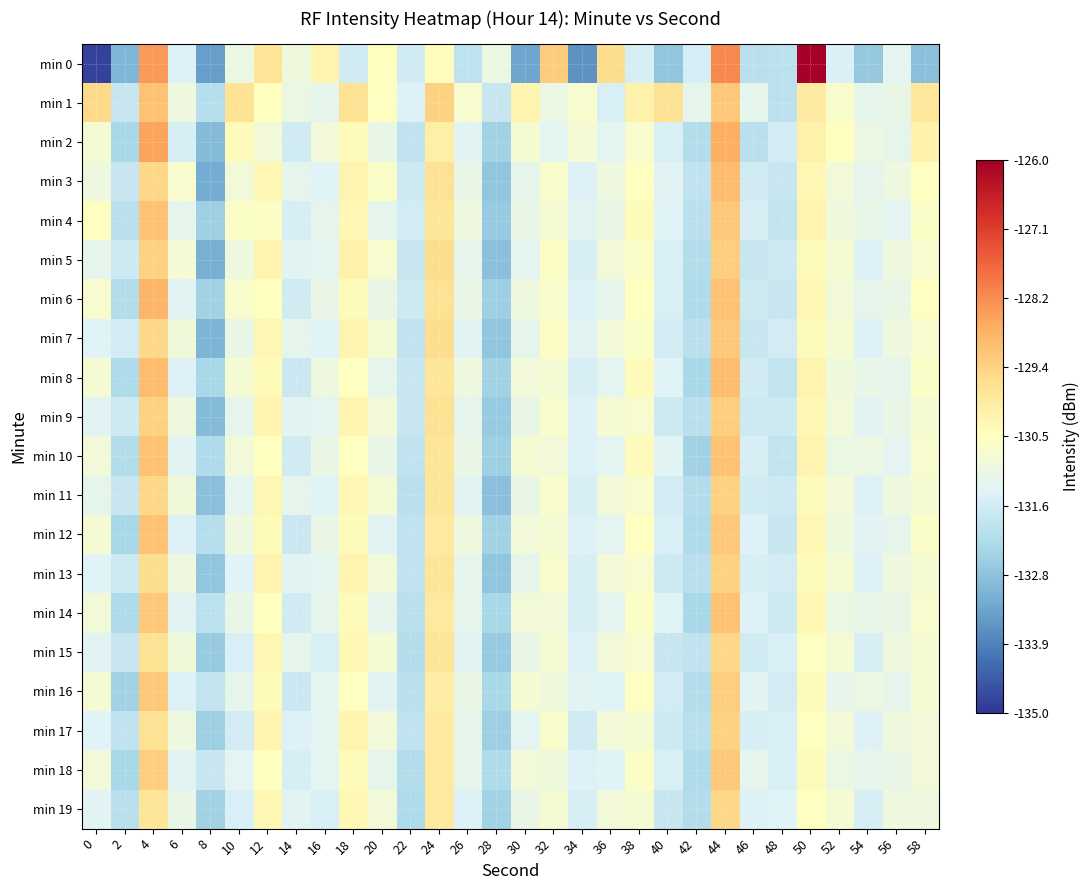

Which series has the largest total across all categories?

min 1